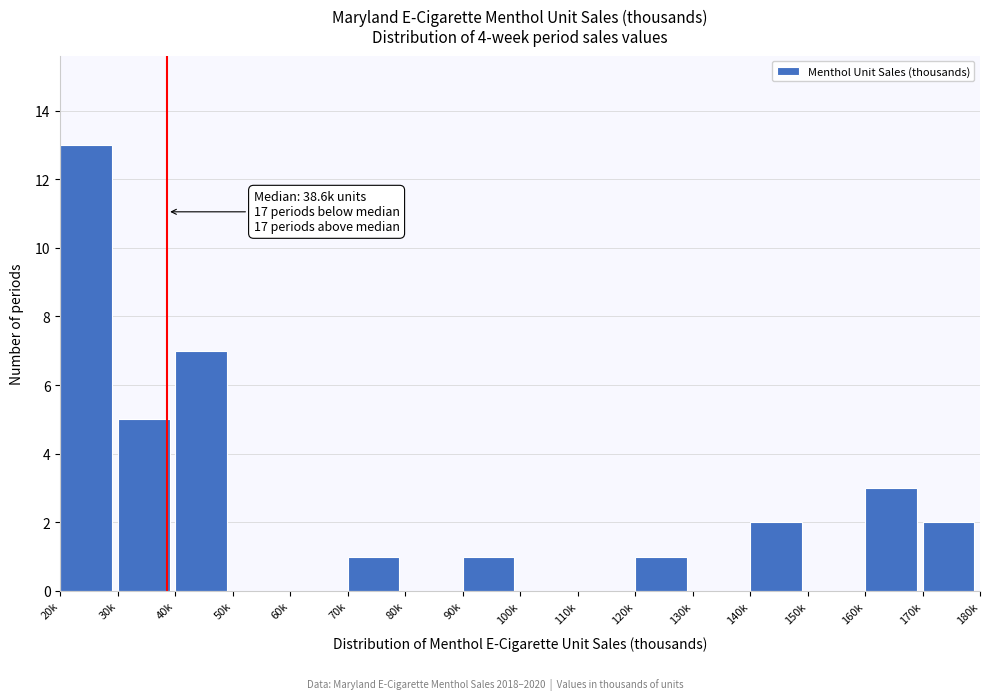

Reading left to right, list all the values displayed in this chart.

20k=13	30k=5	40k=7	50k=0	60k=0	70k=1	80k=0	90k=1	100k=0	110k=0	120k=1	130k=0	140k=2	150k=0	160k=3	170k=2